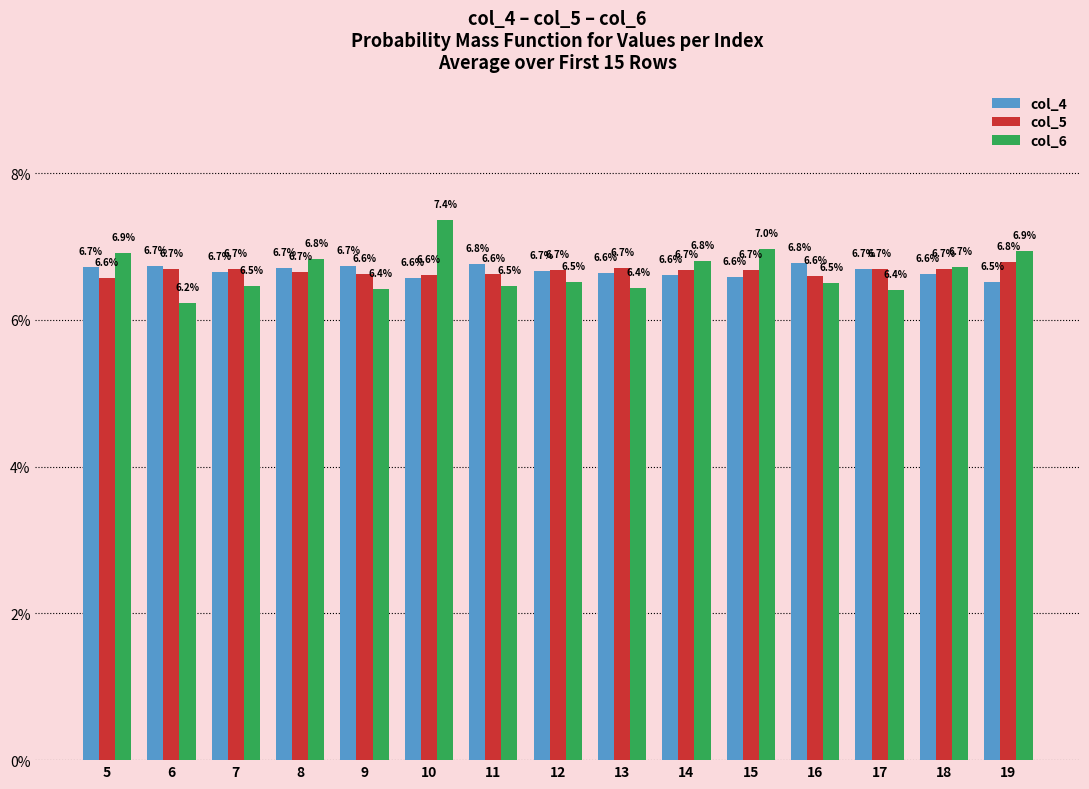

What are all the series names shown in the legend?

col_4, col_5, col_6